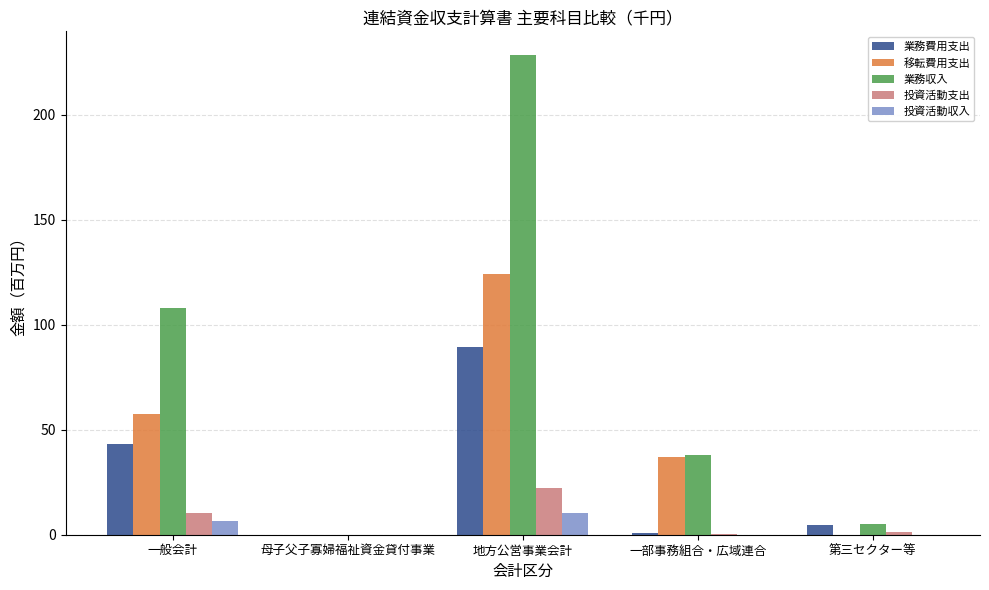

Are the bars horizontal?

No